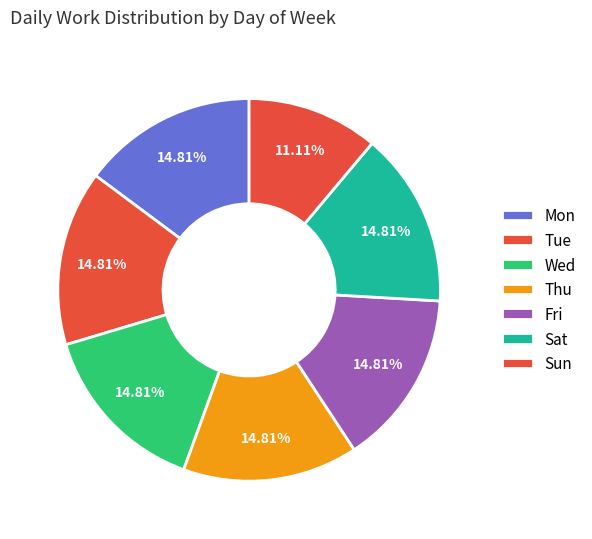

Does any single category account for the majority?

No